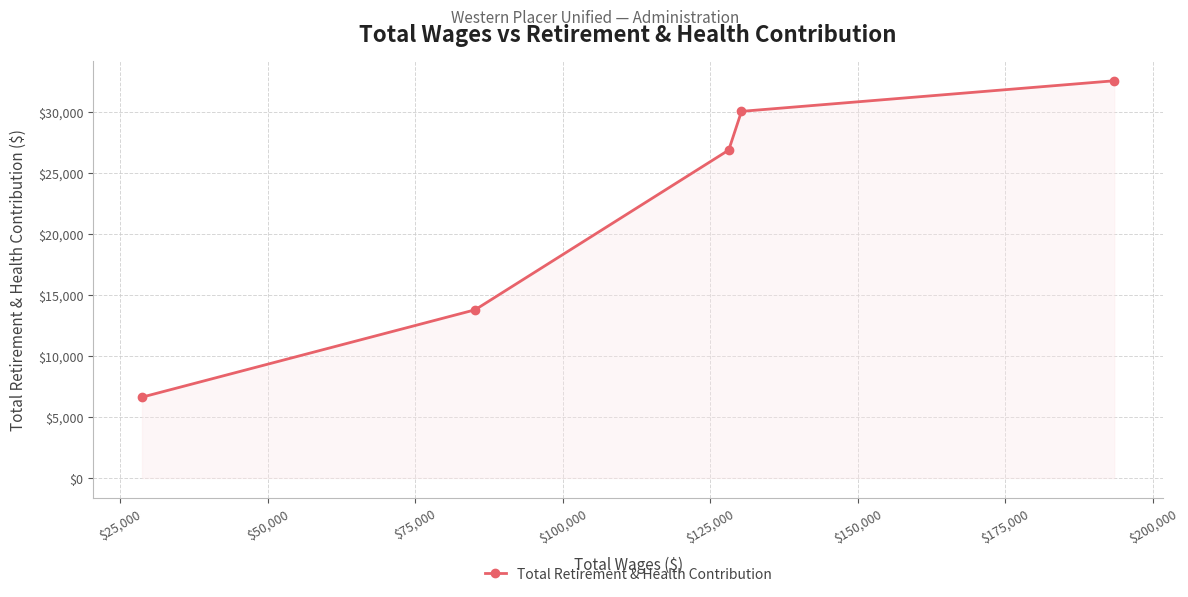

What is the greatest value displayed?

32536